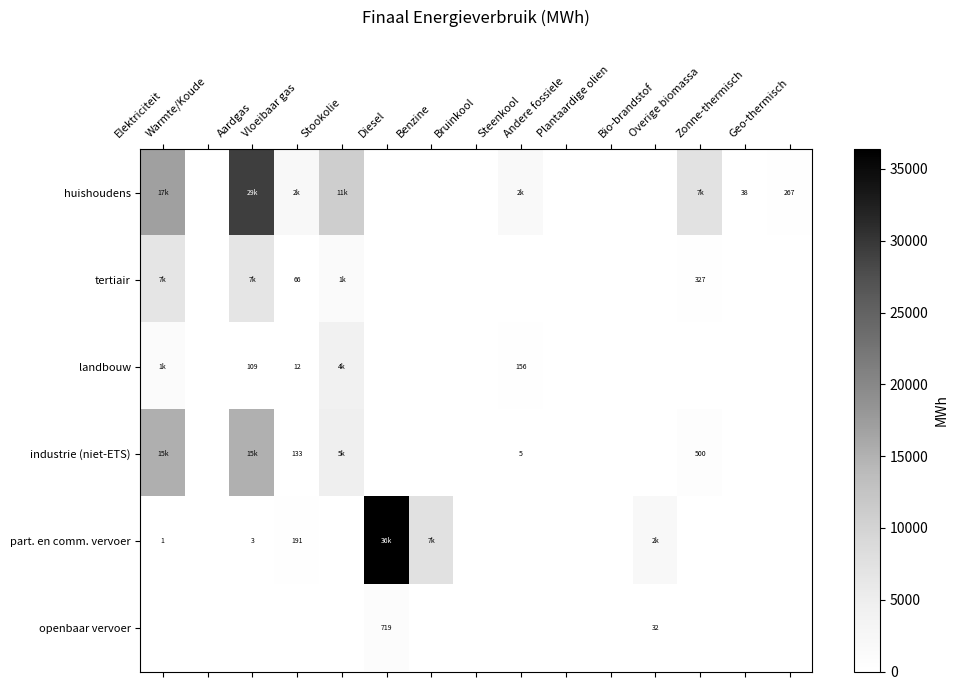

List the series in order of their peak value, lowest first.

openbaar vervoer, landbouw, tertiair, industrie (niet-ETS), huishoudens, part. en comm. vervoer